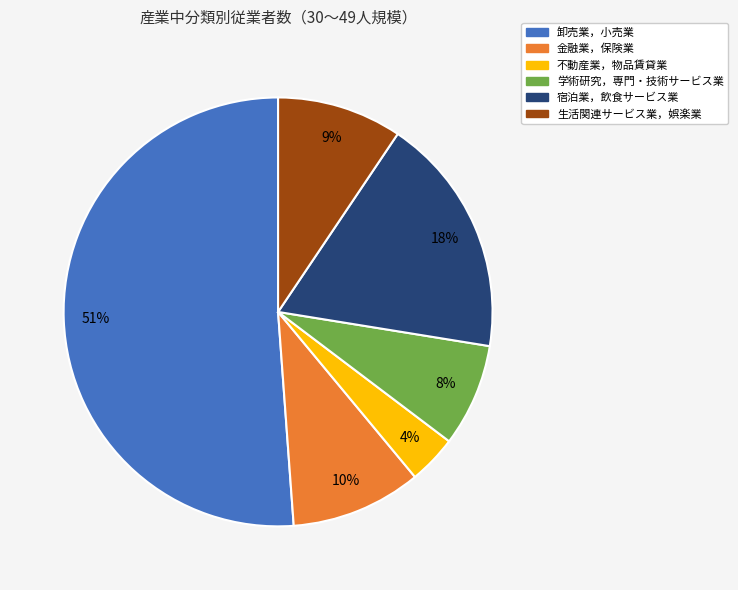

What is the largest slice in the pie chart?

卸売業，小売業